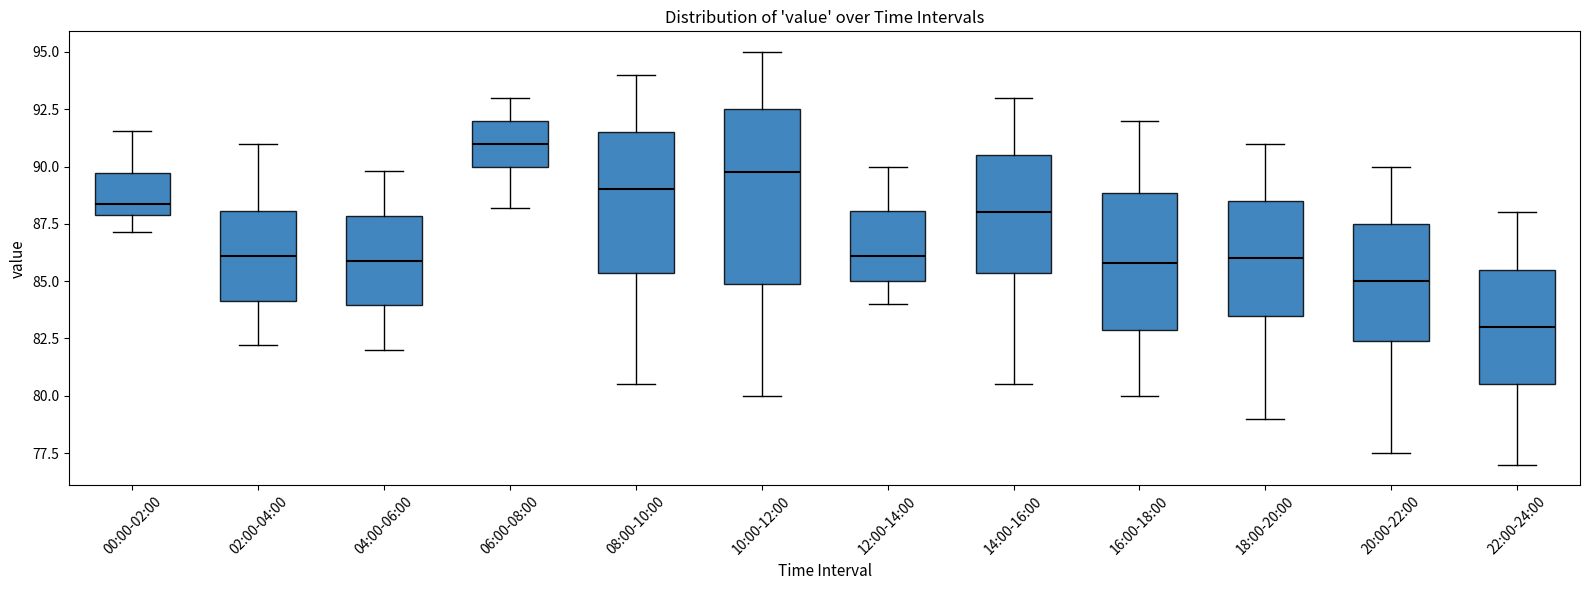

Which box's median line is the lowest?

22:00-24:00